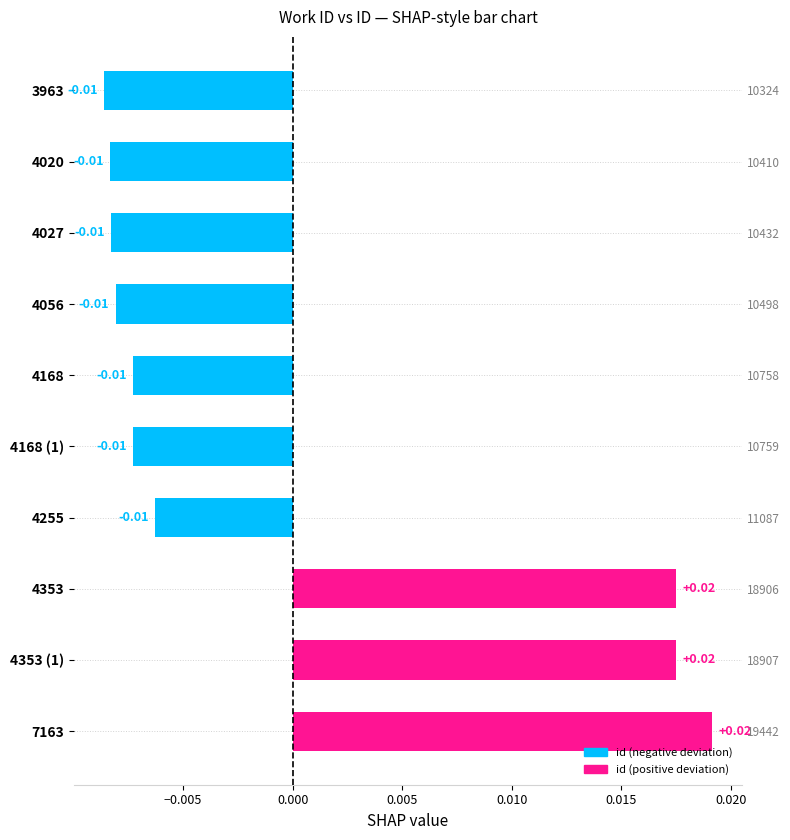

Which label corresponds to the smallest value in the chart?

3963